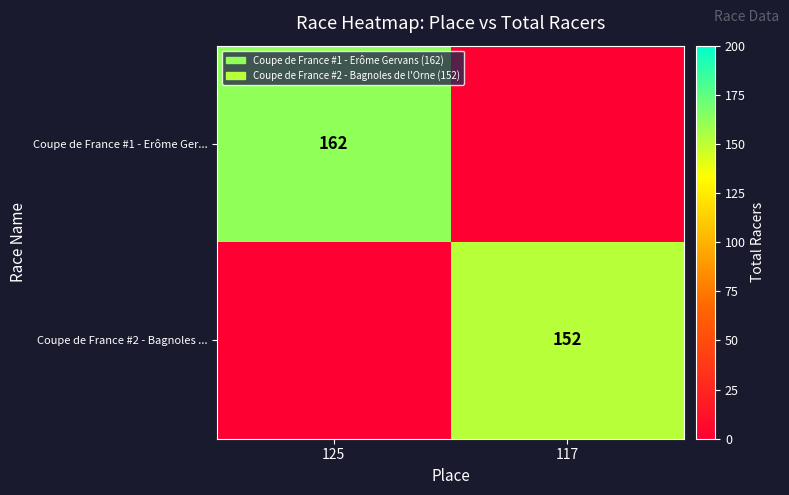

Is it true that Coupe de France #2 - Bagnoles ... equals 210 at 117?

False